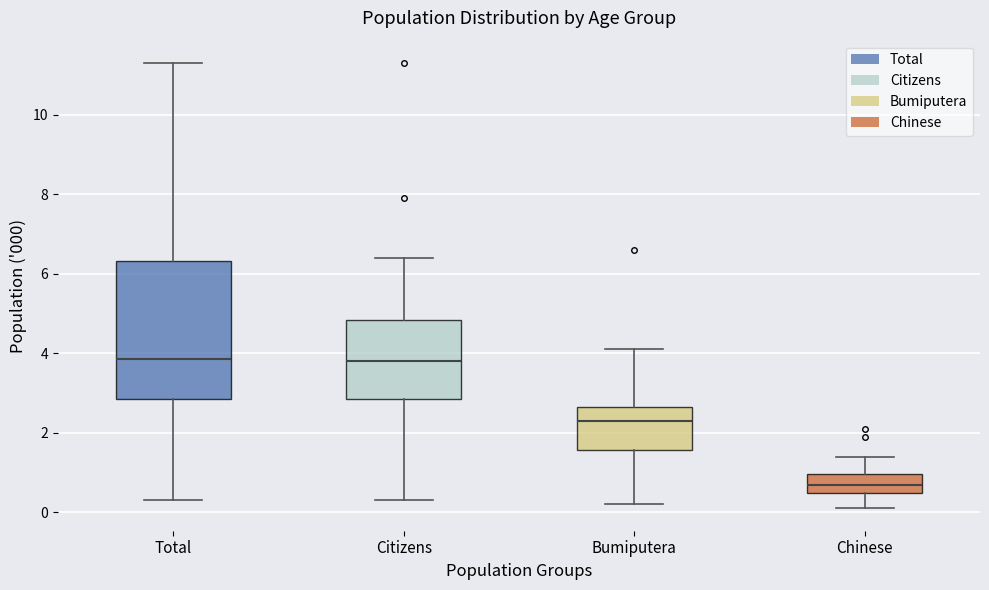

Where is the upper edge of the box for Citizens on the y-axis? The values are not printed on the chart, so give them approximately, as read against the axis.

4.8